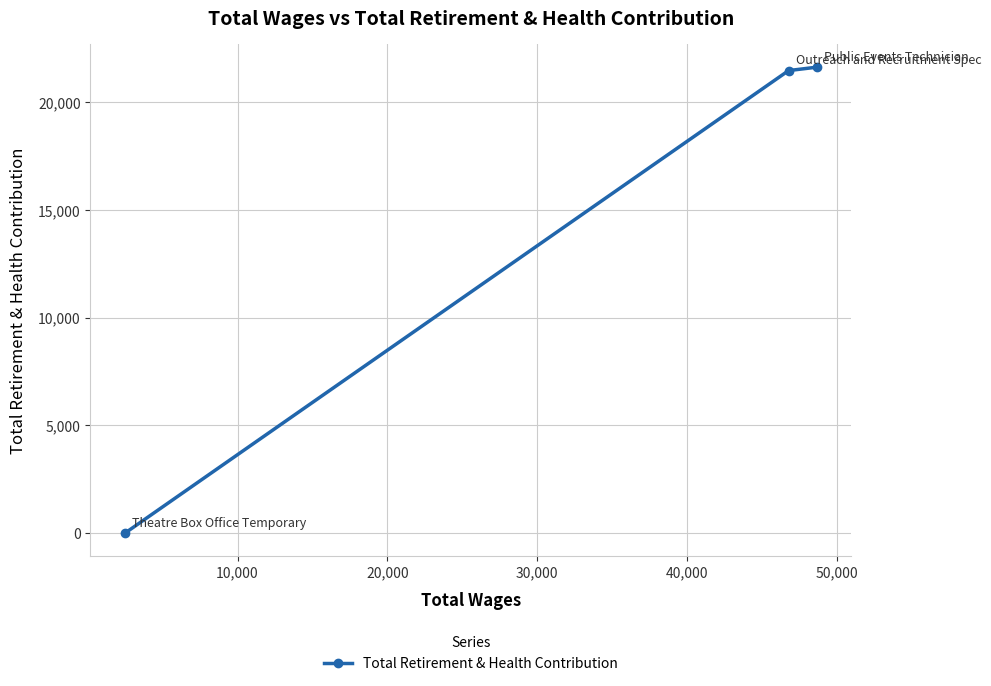

How many distinct data groups are displayed?

1